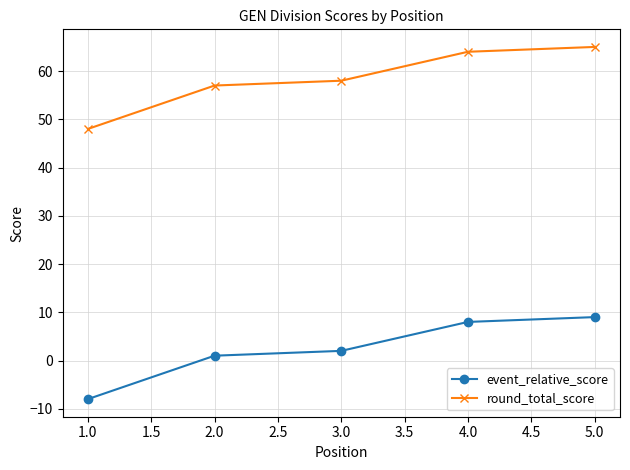

How many lines are shown in the chart?

2